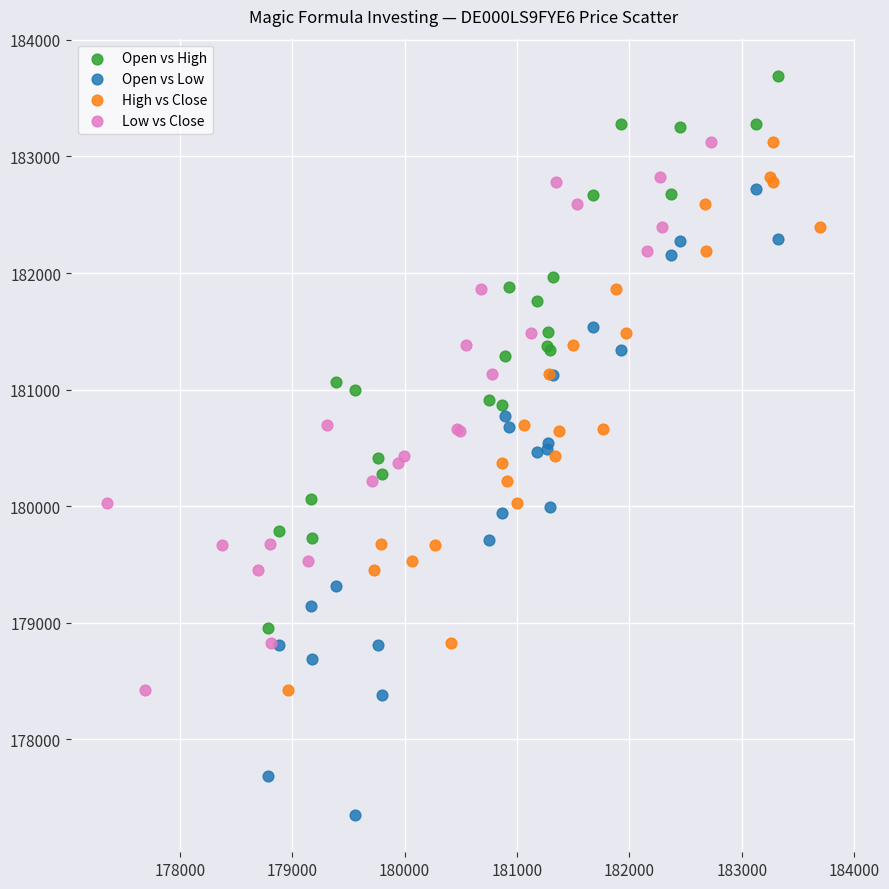

Which series contains the highest Y value?

Open vs High